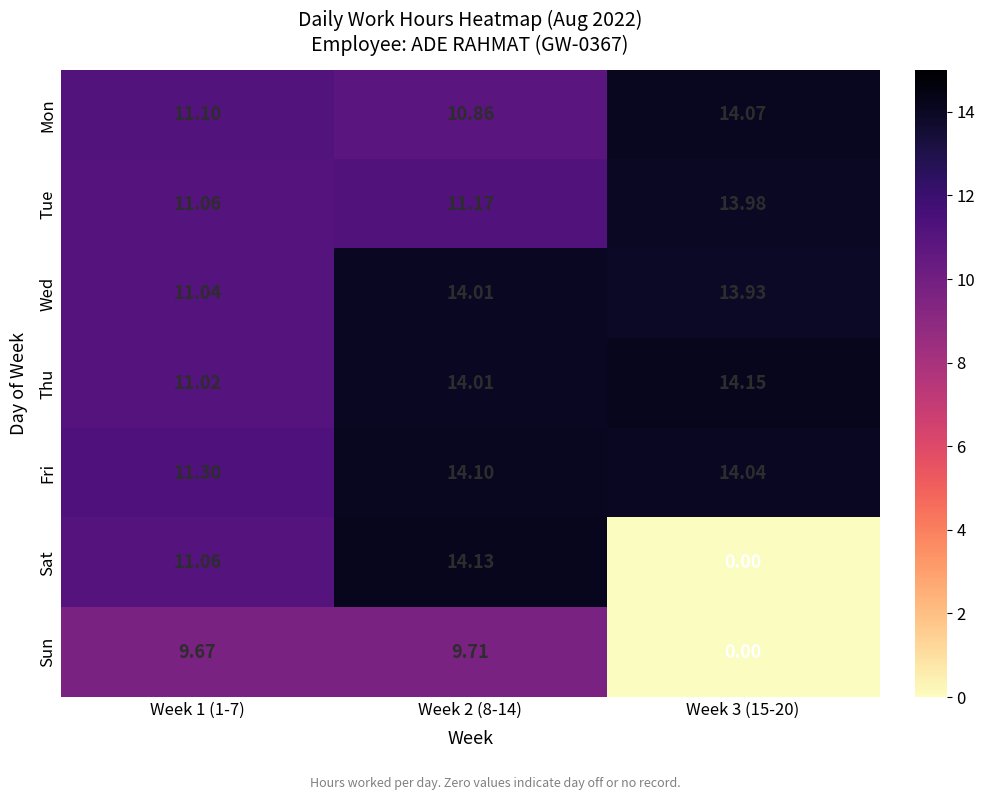

At how many categories does at least one series exceed 0?

3